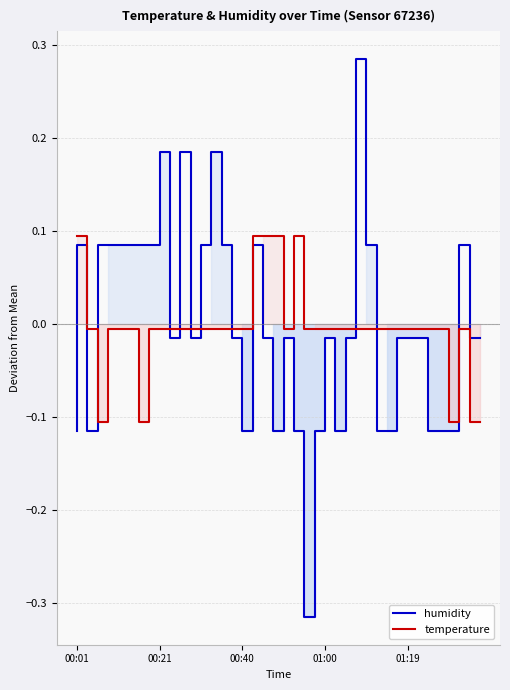

True or false: humidity has more than 0 interior local peaks.

True